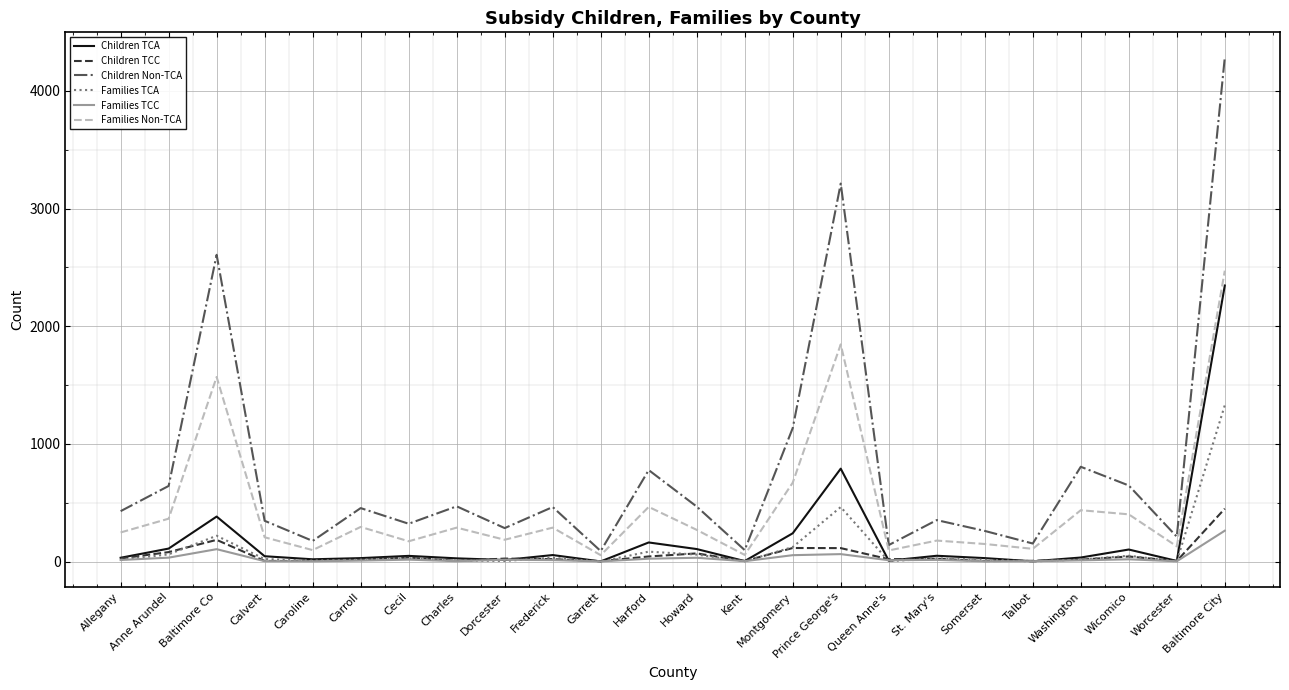

The Families Non-TCA series shows 55 at Garrett. True or false?

True